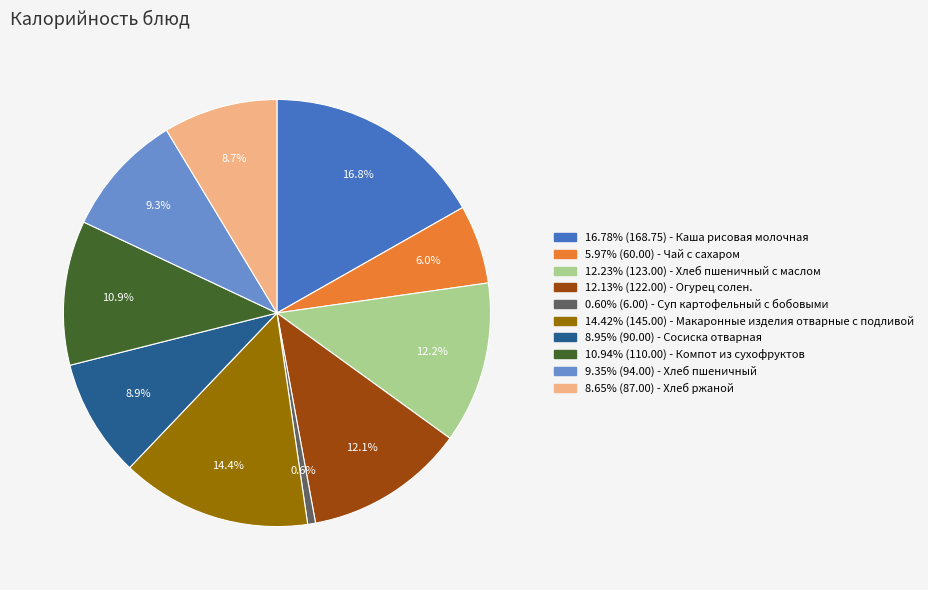

How many segments does this pie chart have?

10